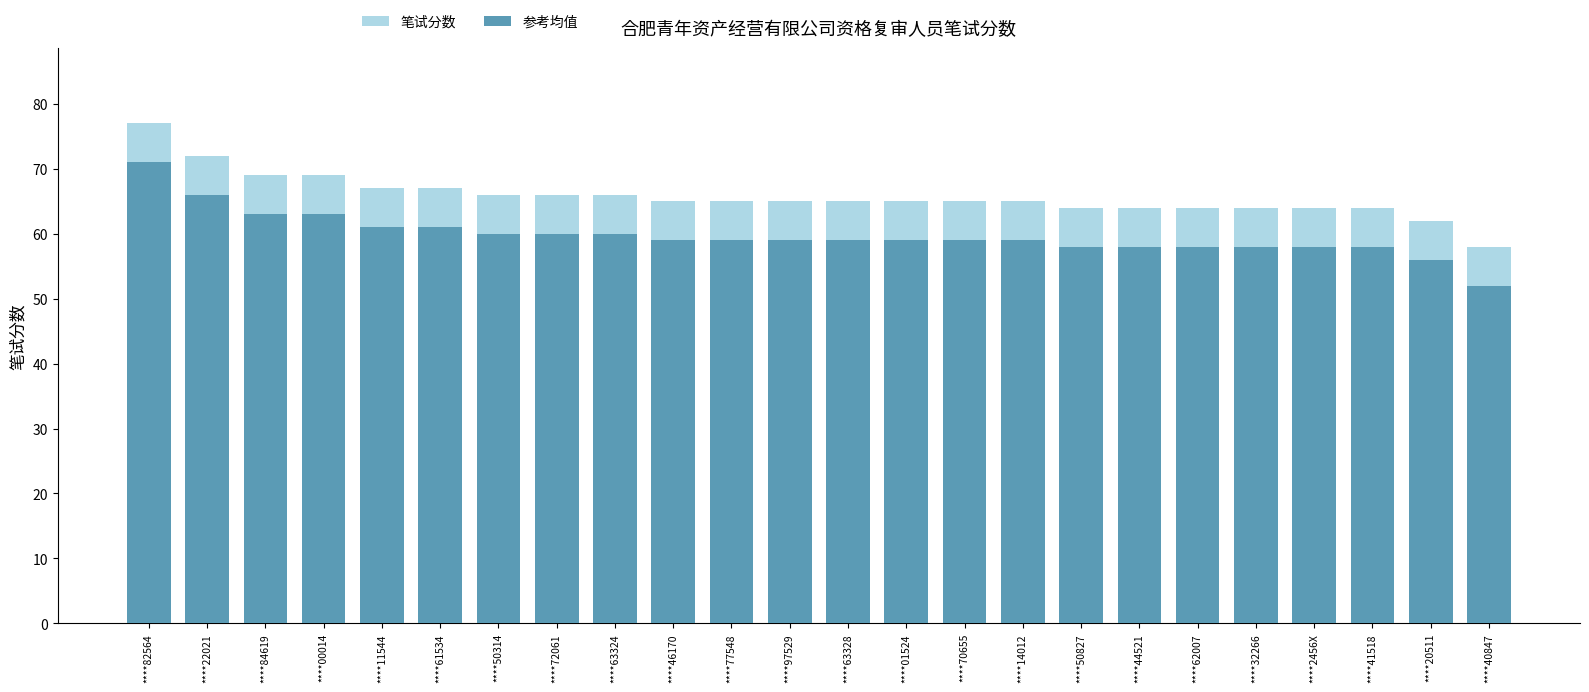

What is the difference between the 参考均值 values at ****77548 and ****72061?

1